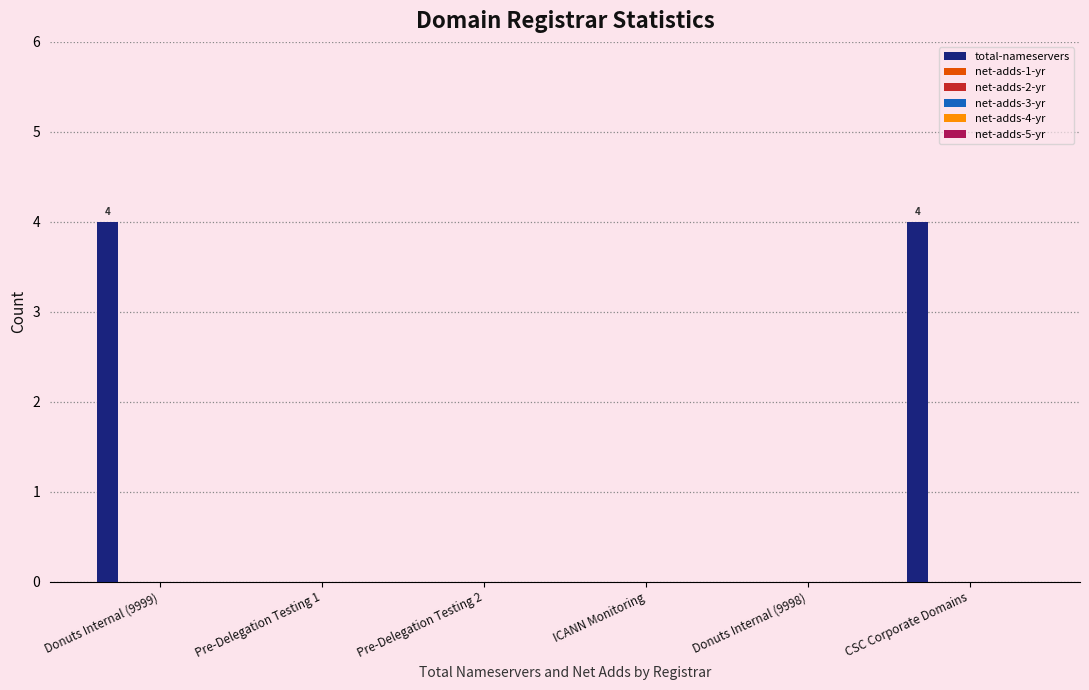

What is the maximum value shown in the chart?

4